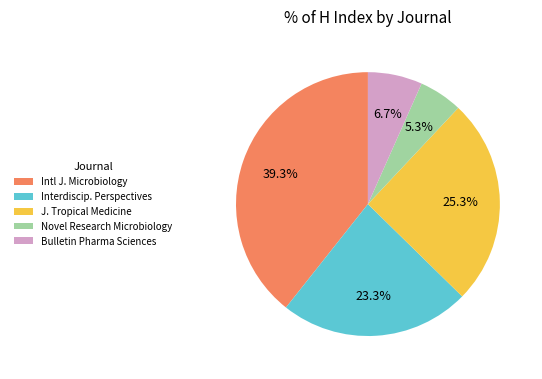

Does J. Tropical Medicine represent more than half of the total?

No